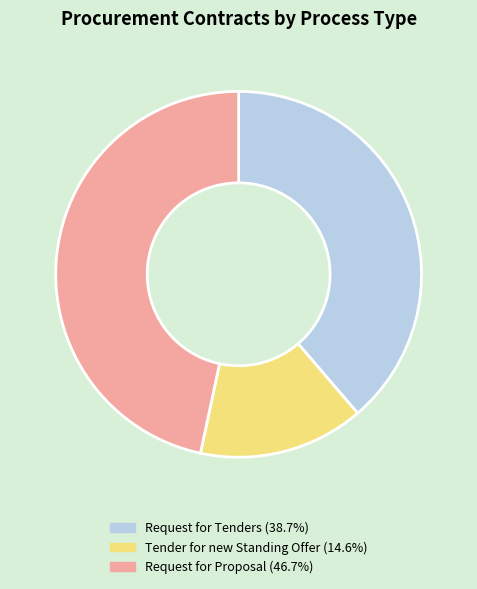

Does any single category account for the majority?

No